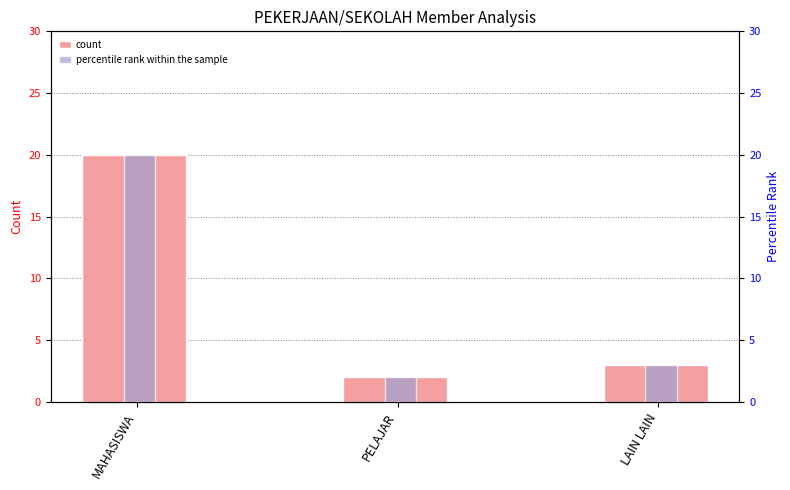

Which series has the largest total across all categories?

count